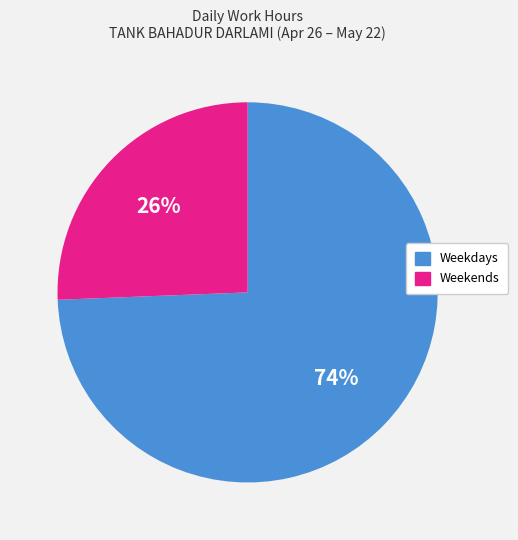

Is there a majority slice in this chart?

Yes